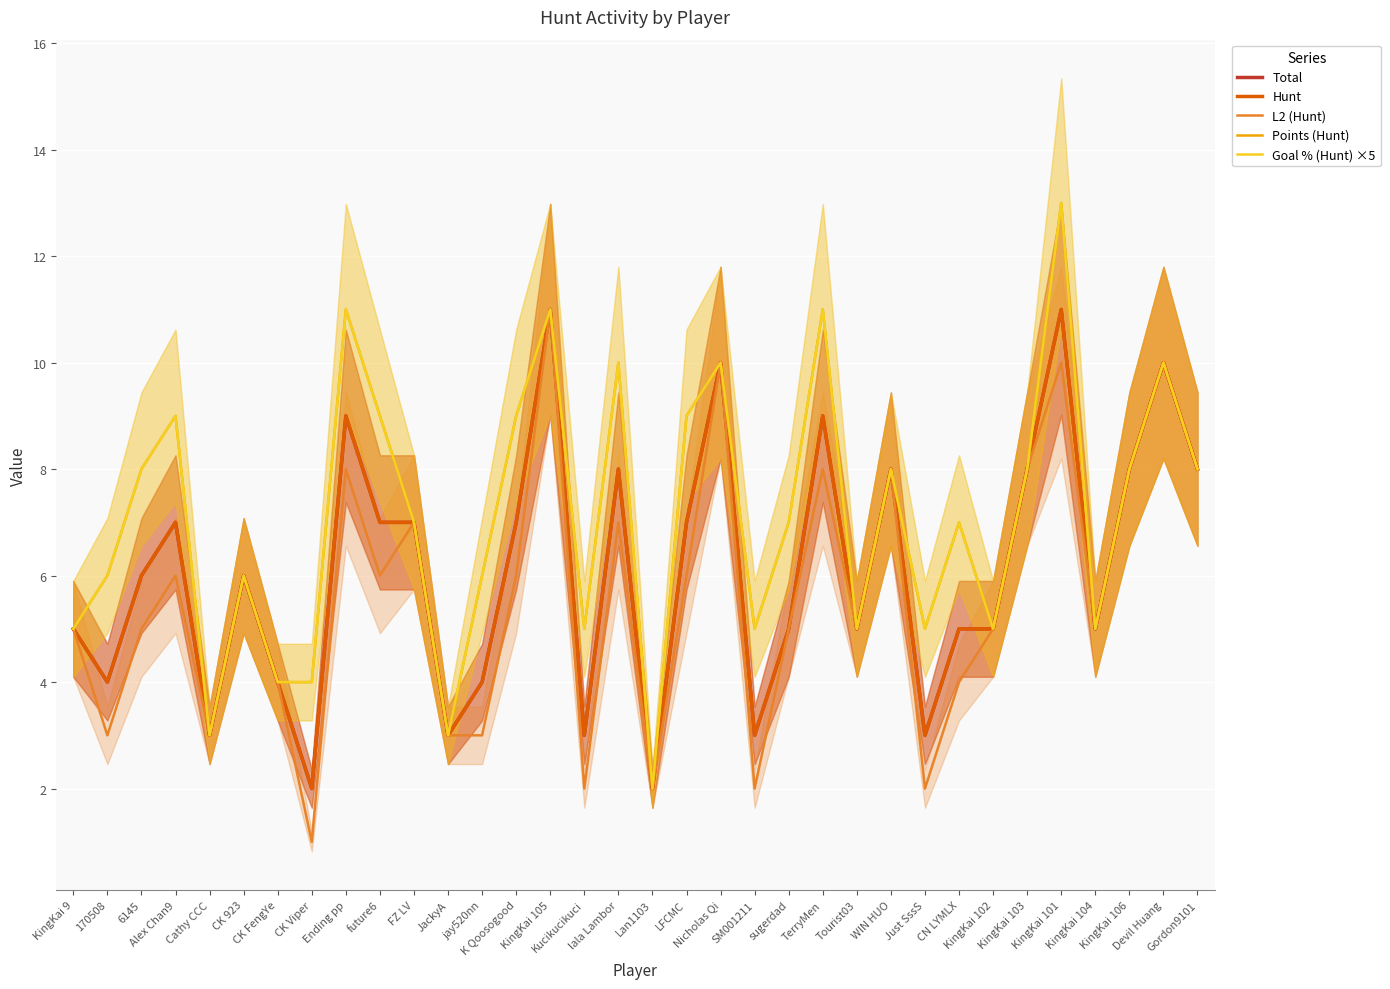

Which series has the widest spread of values?

Points (Hunt)